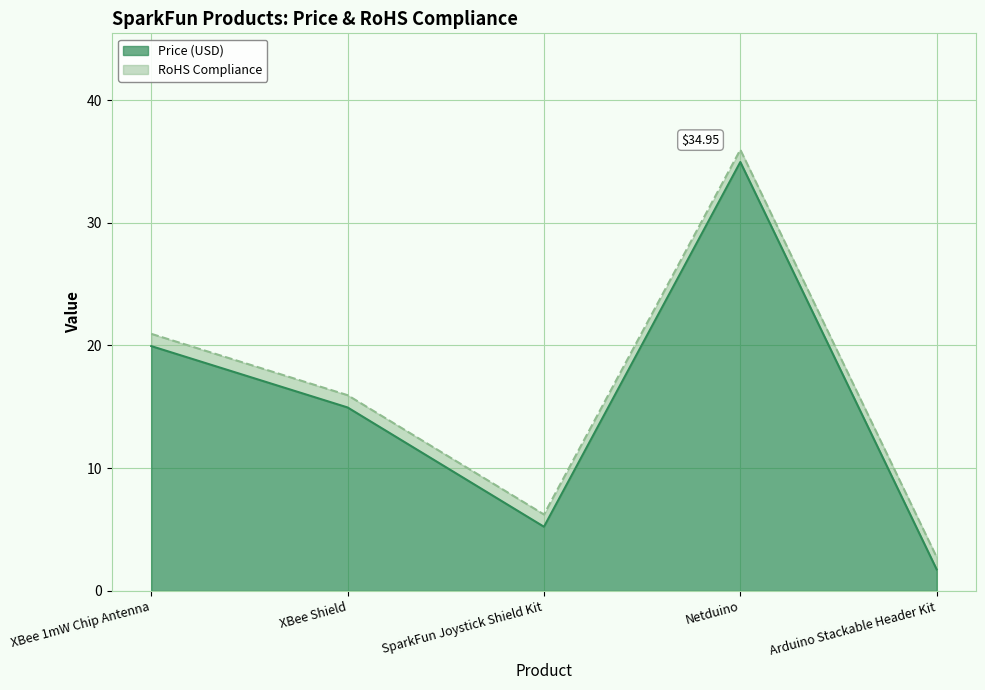

Is it true that the value at SparkFun Joystick Shield Kit is 9.1?

False